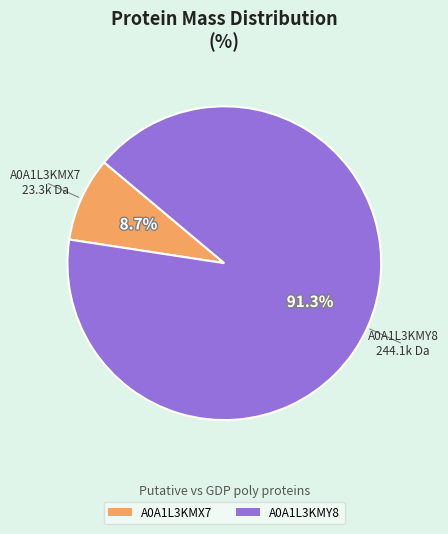

True or false: A0A1L3KMX7 accounts for 1% of the total.

False